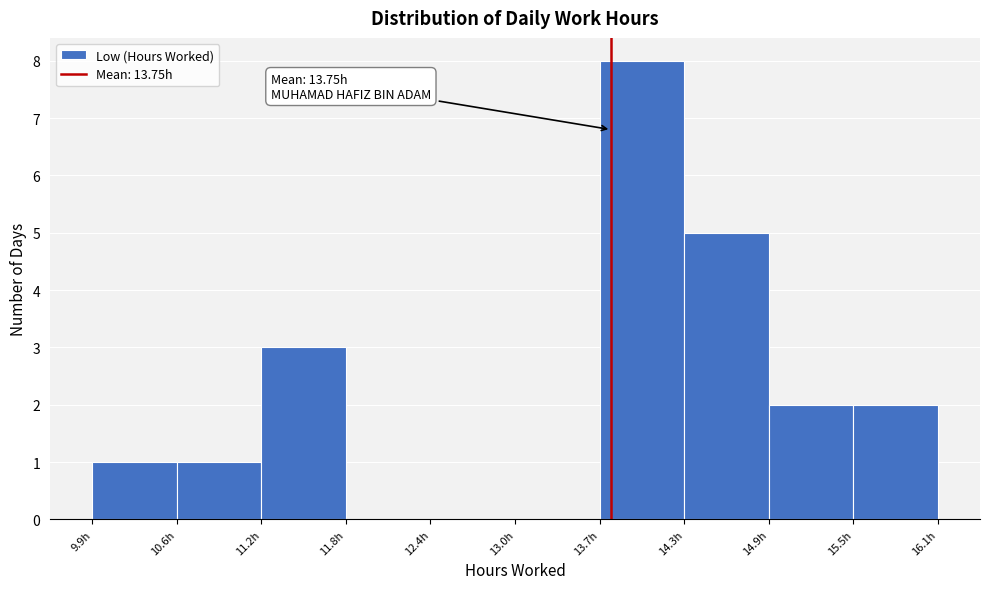

Over which range of the x-axis is the bar tallest?

13.7 to 14.3